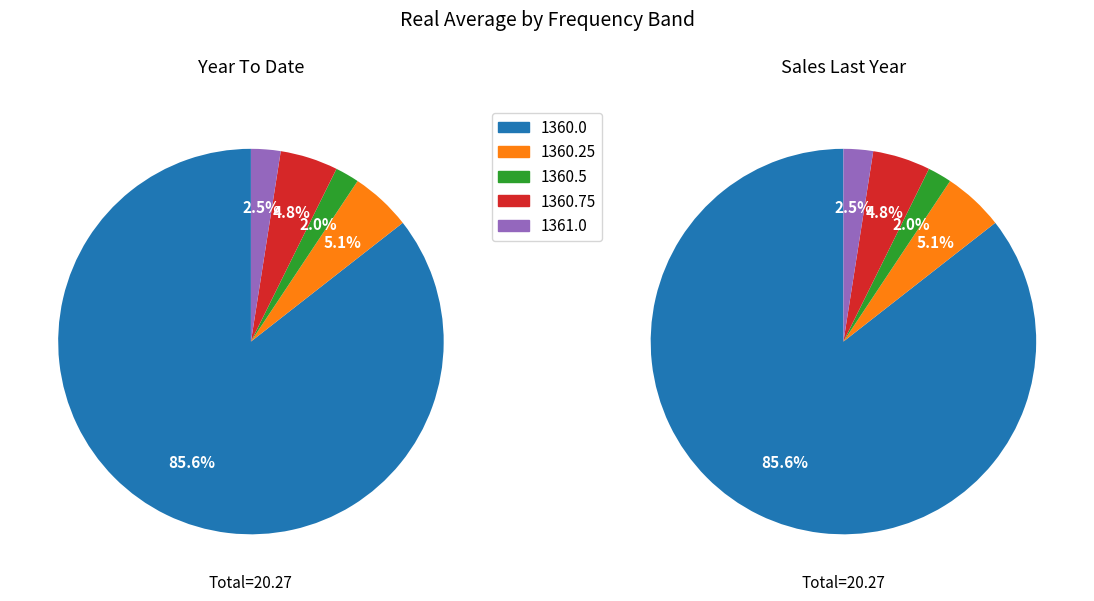

To the nearest percent, what is the average slice percentage?

20%